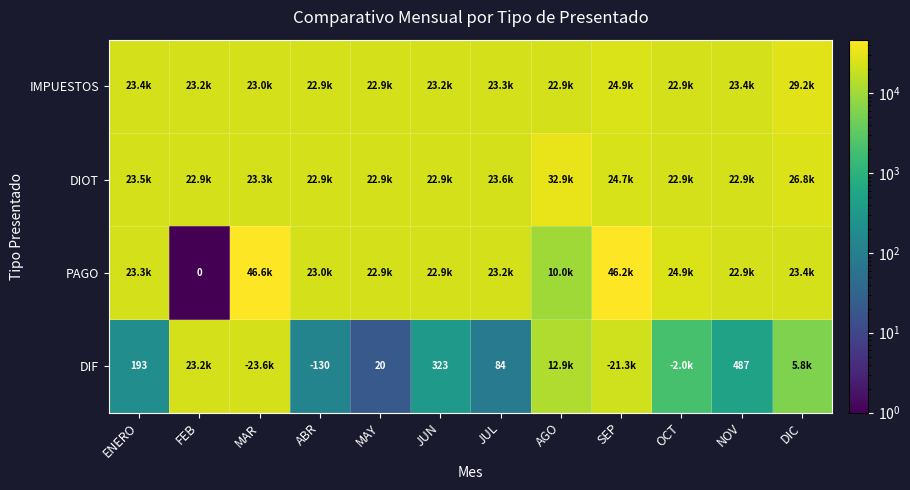

The DIOT series shows 26795.7 at DIC. True or false?

True